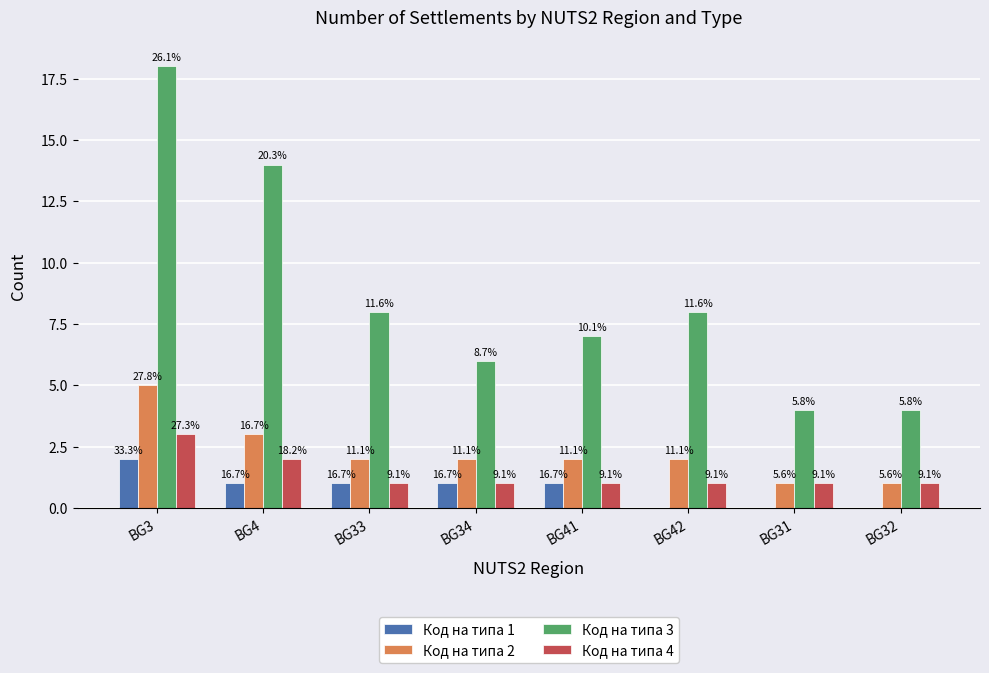

What is the average value of the Код на типа 1 series?

1